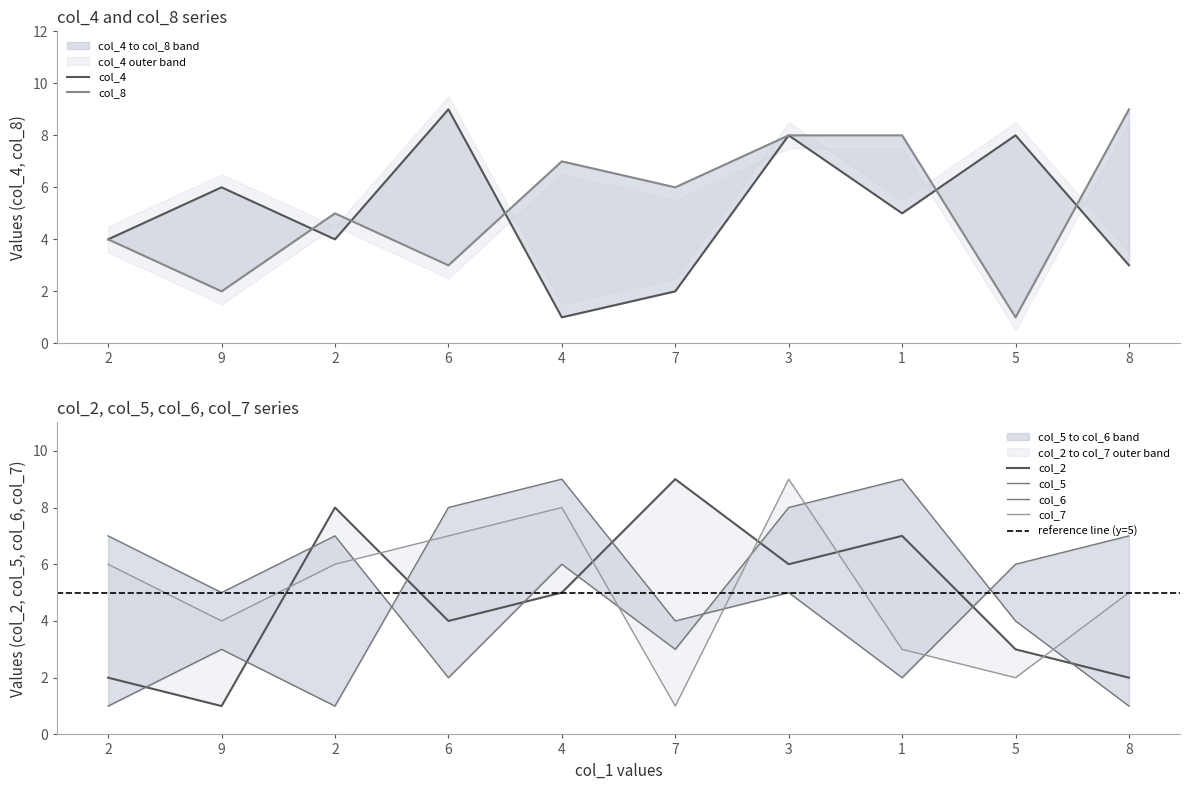

Which series changed the most between 7 and 1?

col_6